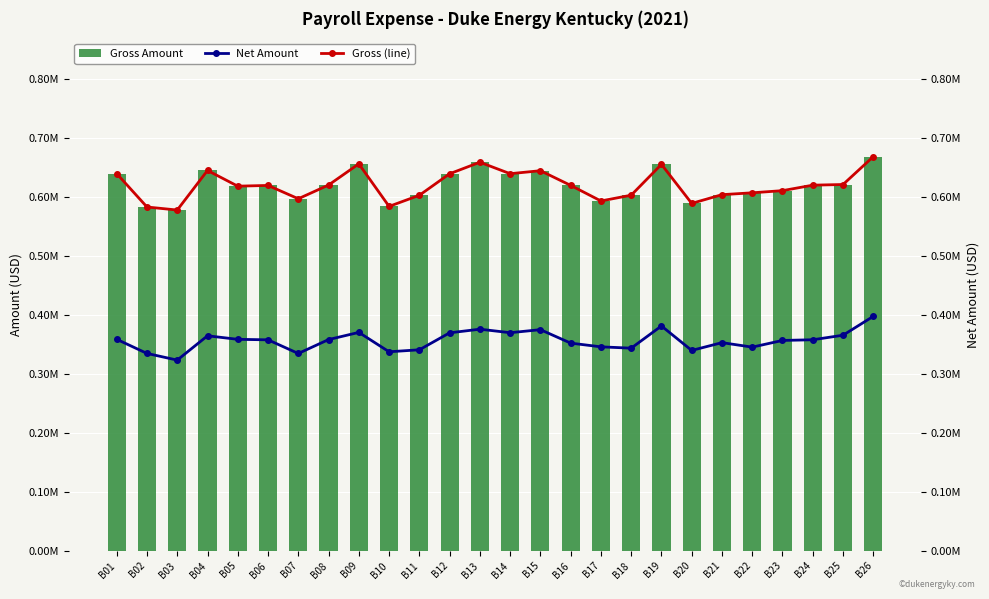

True or false: Gross Amount has a value of 668401.8 at B26.

True